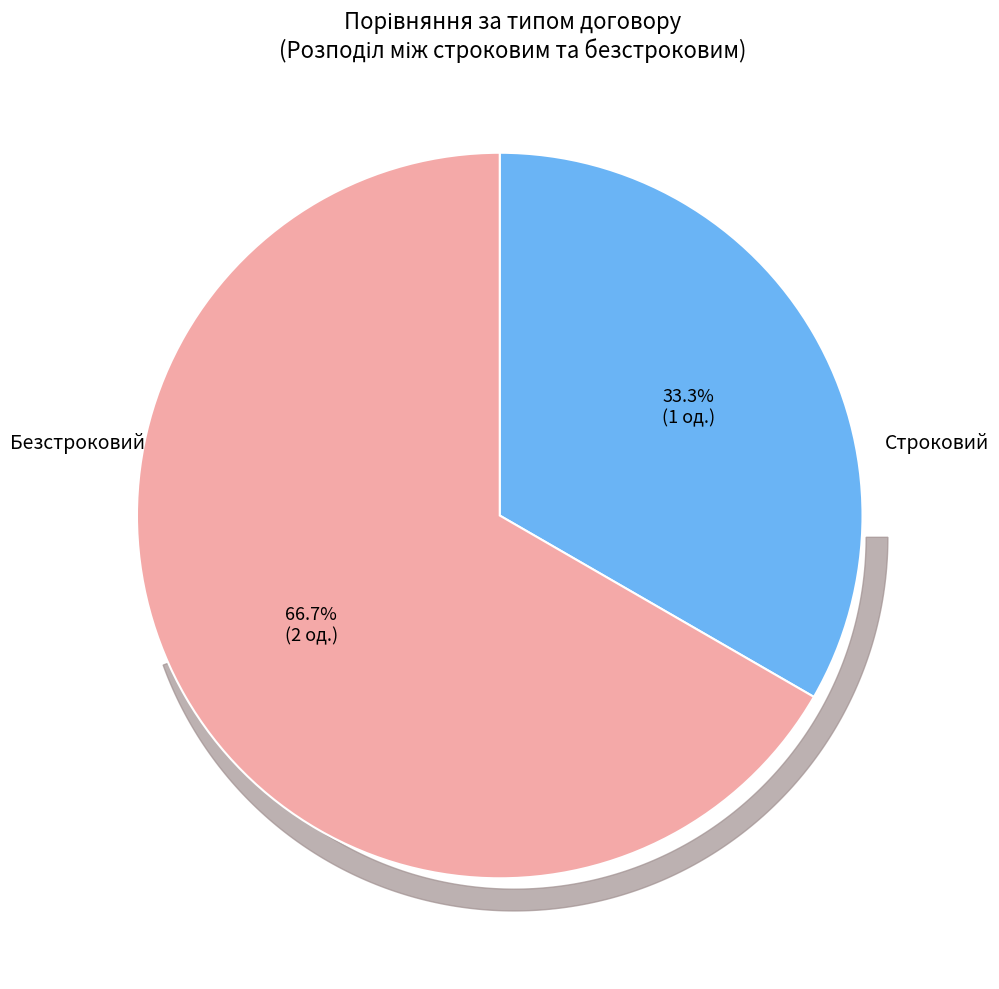

What percentage is NOT represented by Безстроковий?

33.3%